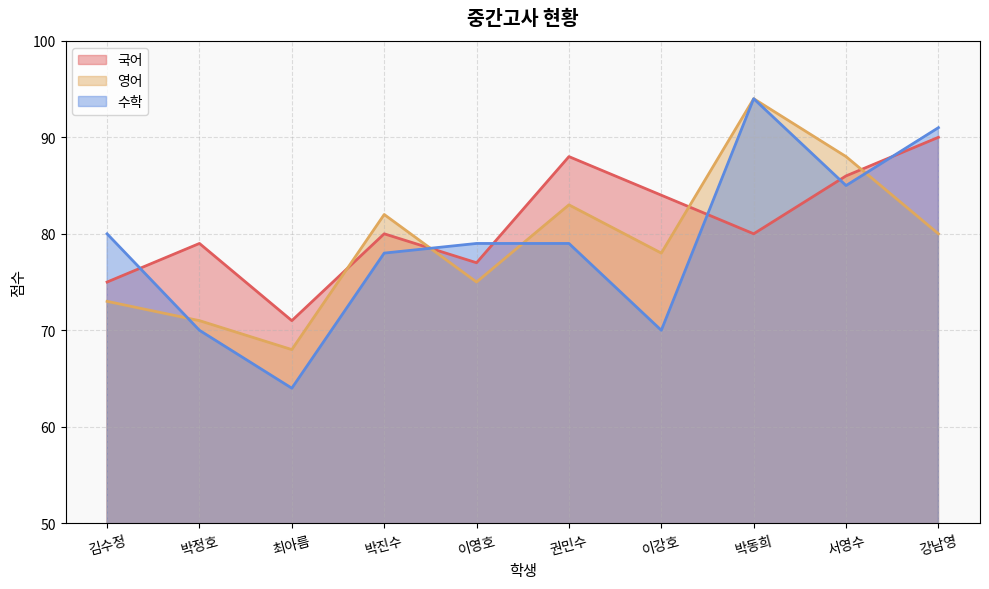

Where is the first local minimum for 영어?

최아름